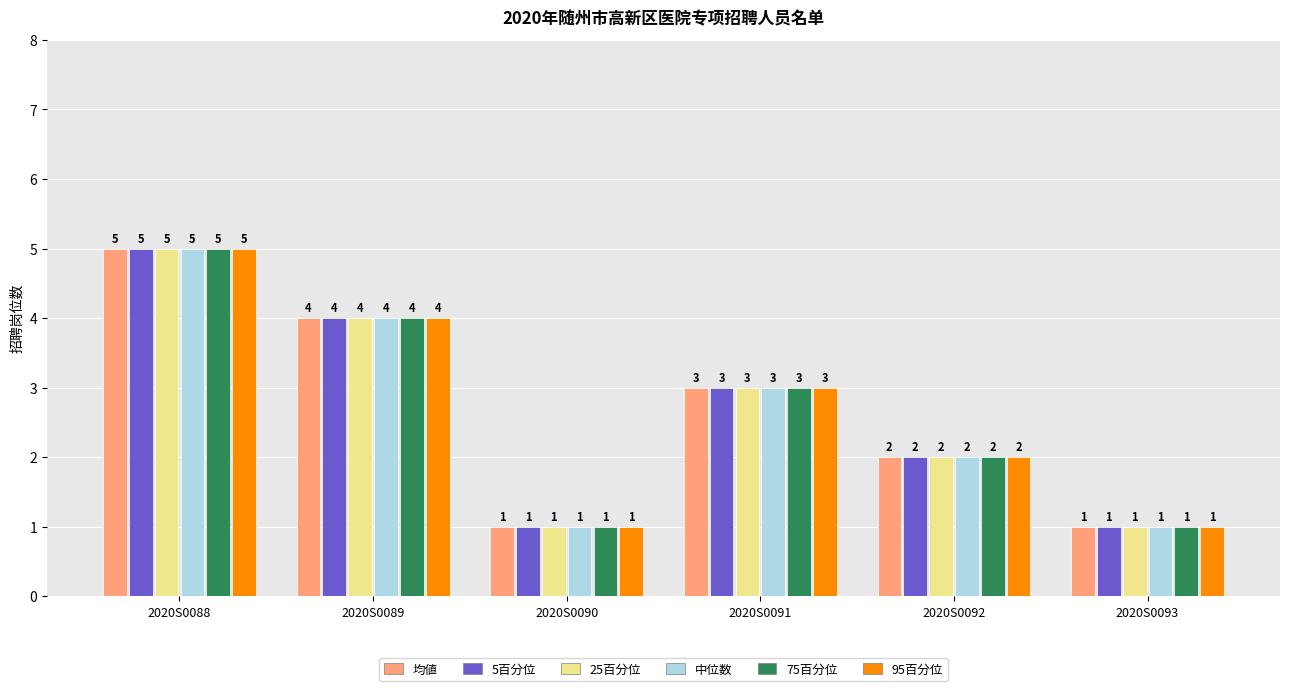

Reading left to right, transcribe all the data shown in this chart.

均値: 5	4	1	3	2	1
5百分位: 5	4	1	3	2	1
25百分位: 5	4	1	3	2	1
中位数: 5	4	1	3	2	1
75百分位: 5	4	1	3	2	1
95百分位: 5	4	1	3	2	1